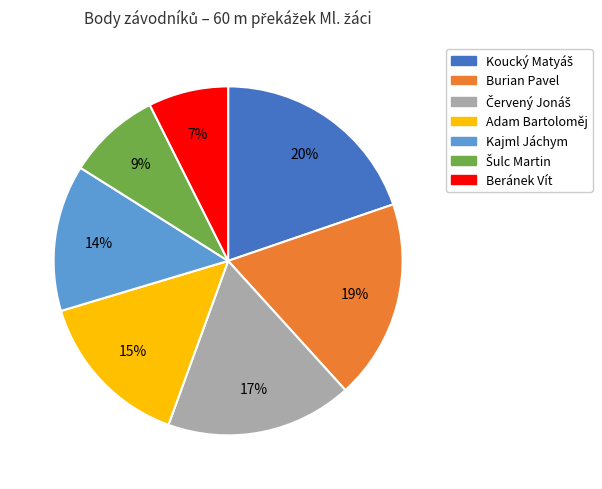

Is there a majority slice in this chart?

No